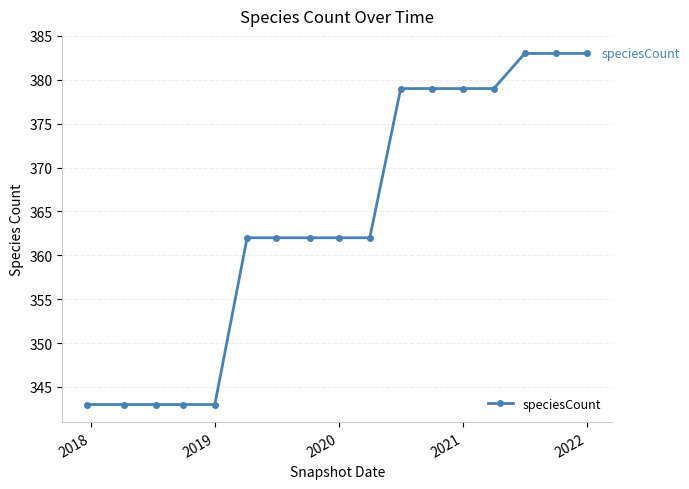

How many categories are shown in the chart?

17